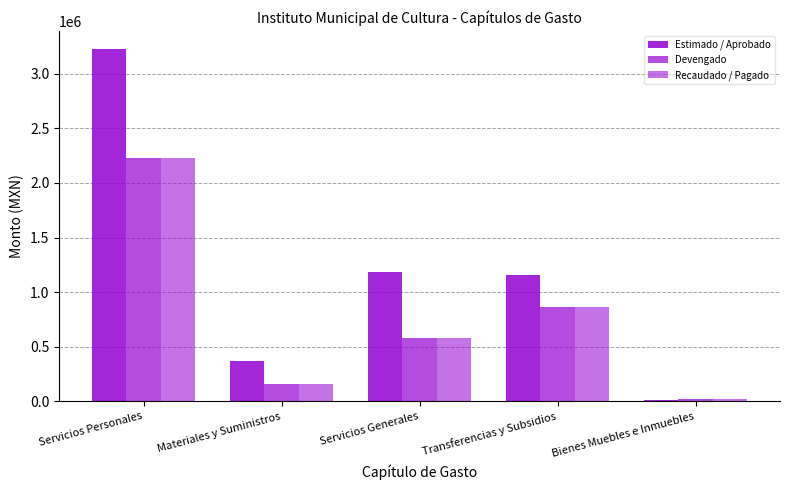

Count the number of categories in the chart.

5